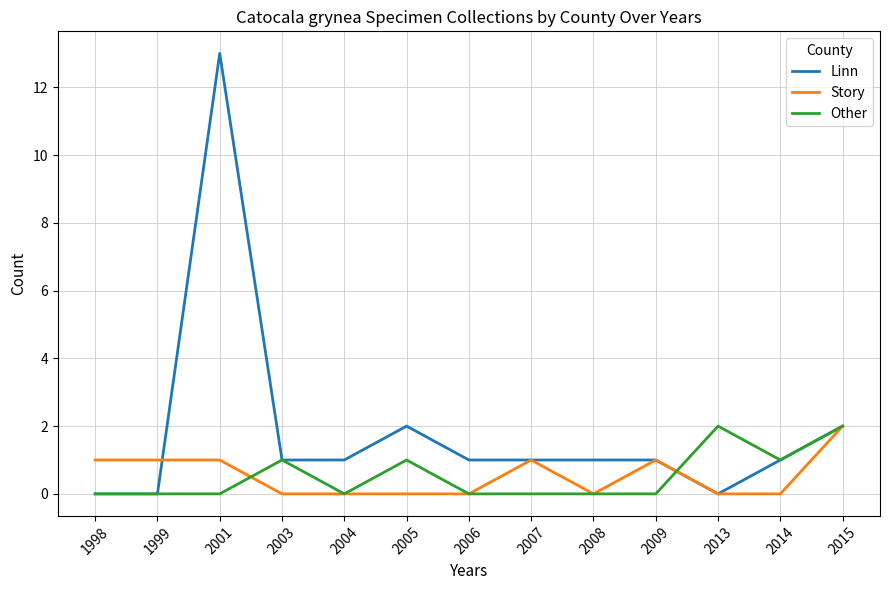

At which label does Linn first exceed 1?

2001